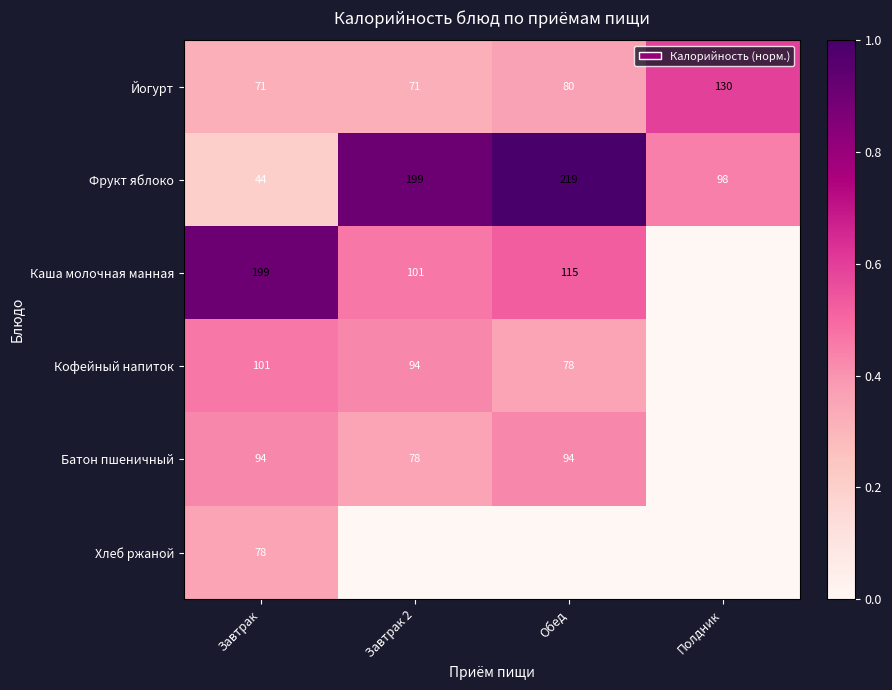

Where is Йогурт nearest to the value 100?

Обед